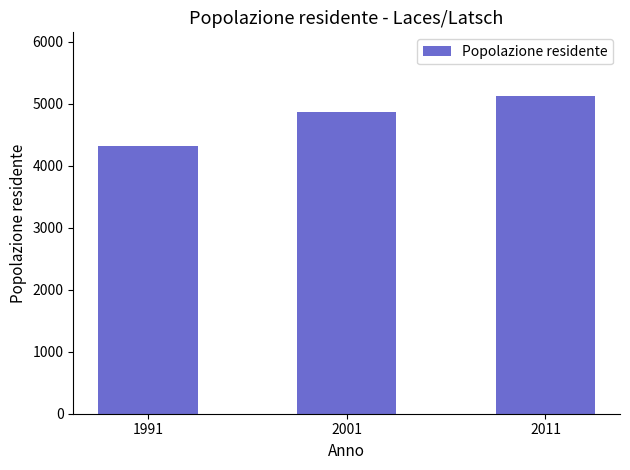

What is the difference between the second highest and minimum values?

550